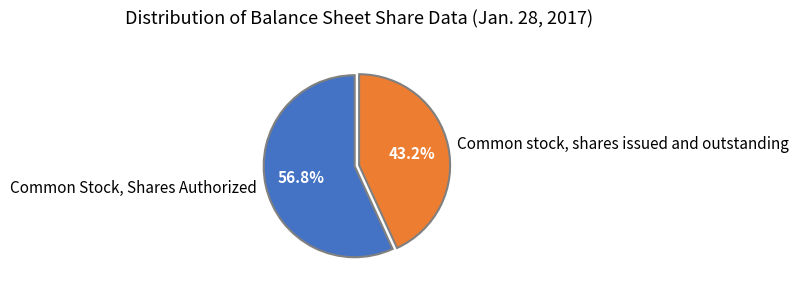

How many segments does this pie chart have?

2